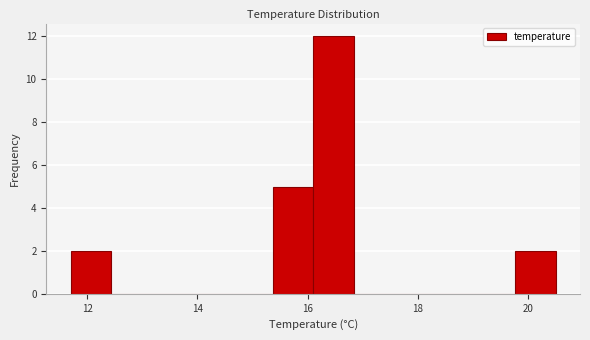

Around what value on the x-axis is the tallest bar? Give the approximate position of its centre, as read against the axis.

16.4